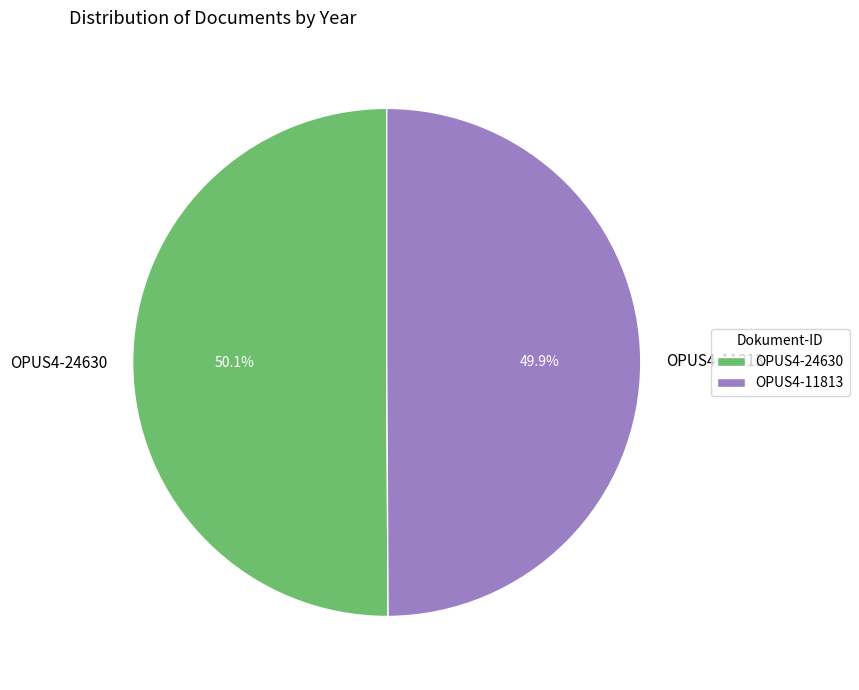

What percentage is the OPUS4-11813 slice, to the nearest percent?

50%